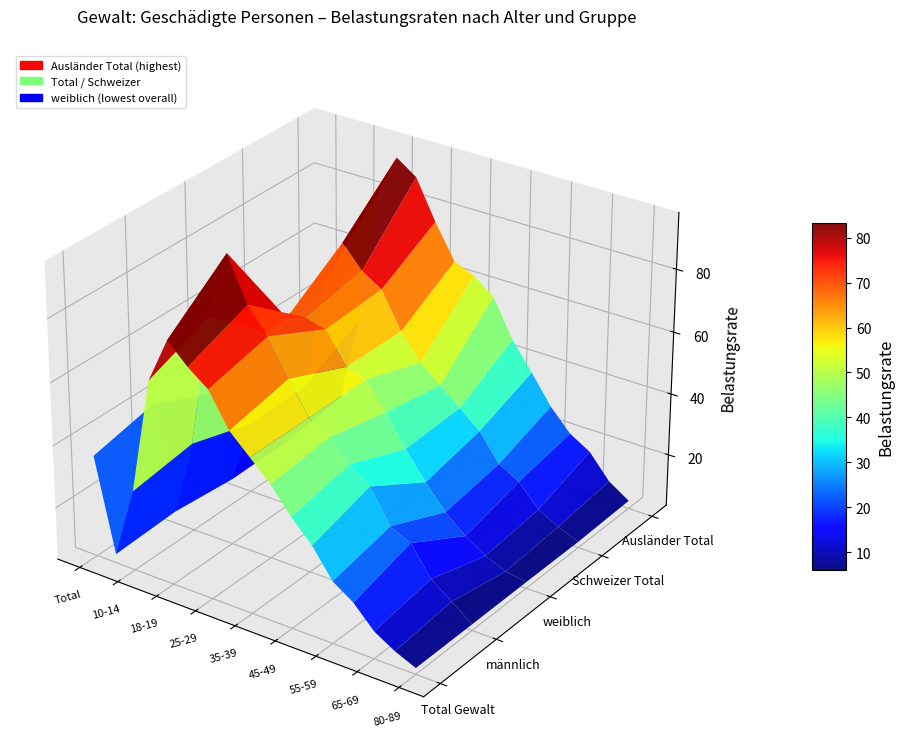

How many distinct data groups are displayed?

5